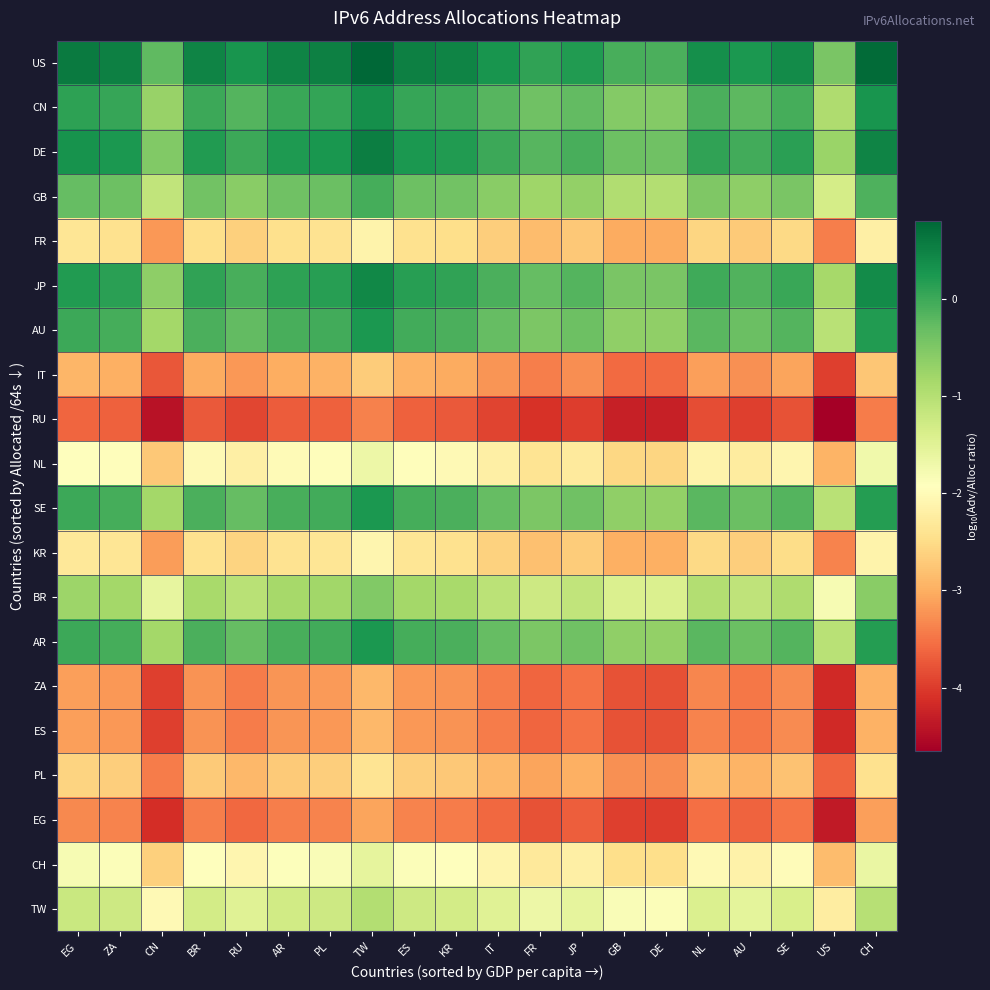

How many series are shown in this chart?

20